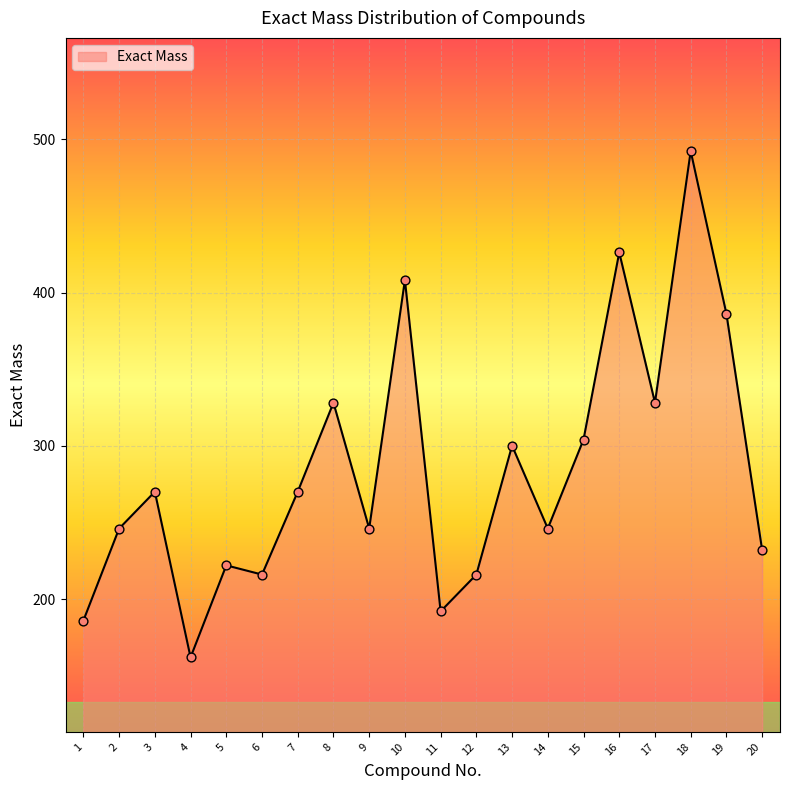

Between 16 and 11, which is larger?

16